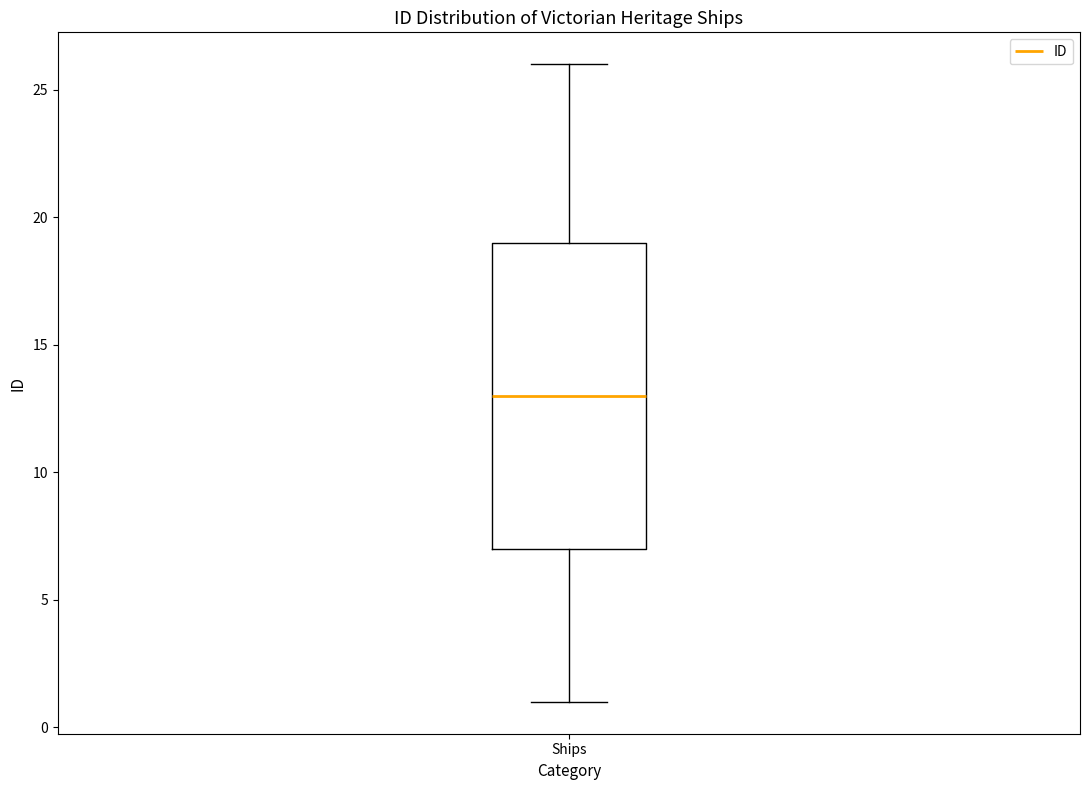

Read this box plot against the y-axis: the position of the median line, the range covered by the box, and the ends of both whiskers. The values are not printed on the chart, so give them approximately, as read against the axis.

median 13, box 7 to 19, whiskers 1 to 26